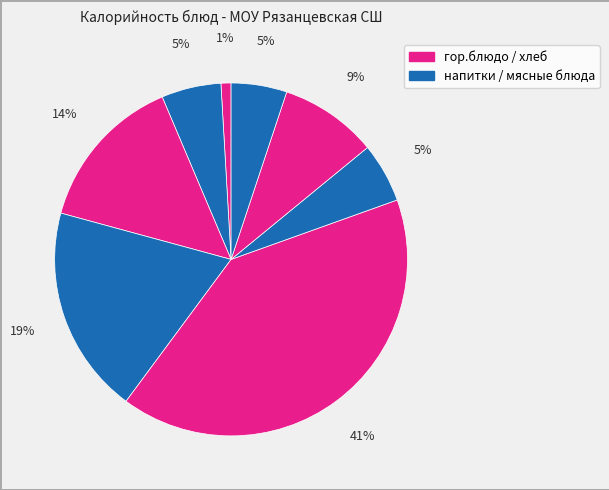

How many slices are in this pie chart?

8